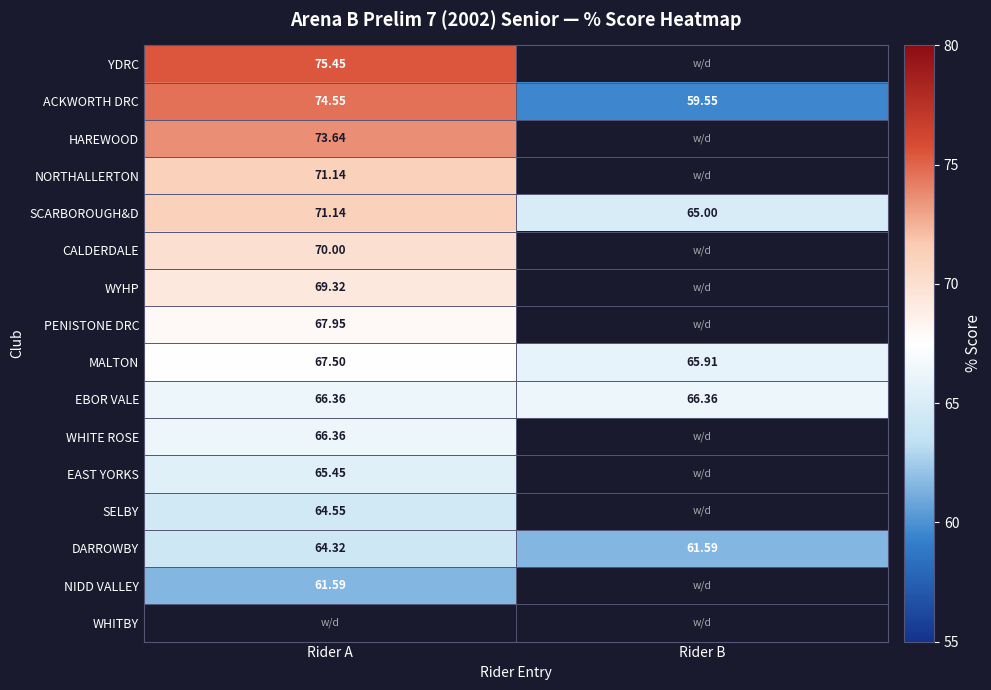

Is the value of ACKWORTH DRC at Rider A greater than the value of HAREWOOD at Rider A?

Yes